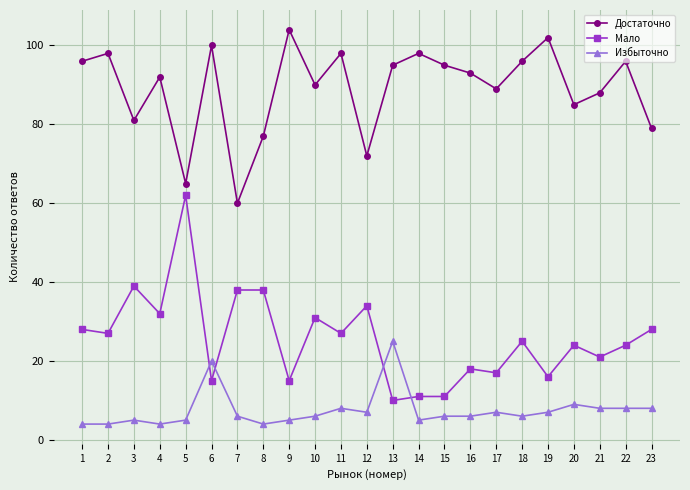

Which series has the largest total across all categories?

Достаточно